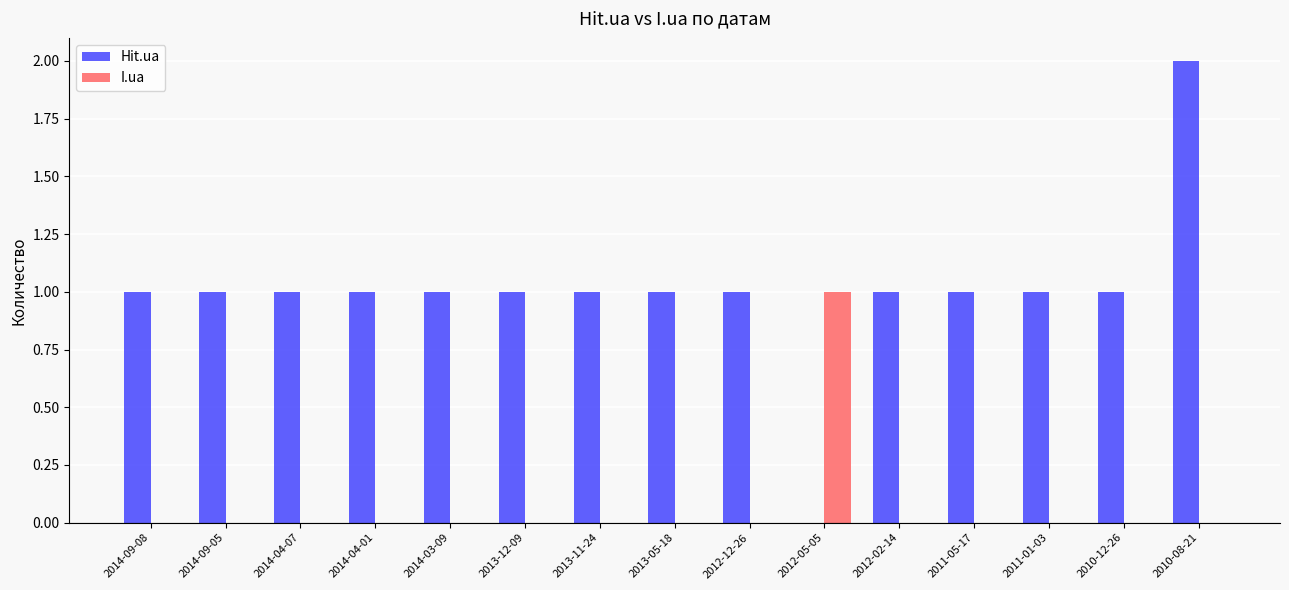

What value does the Hit.ua series have at 2013-11-24?

1